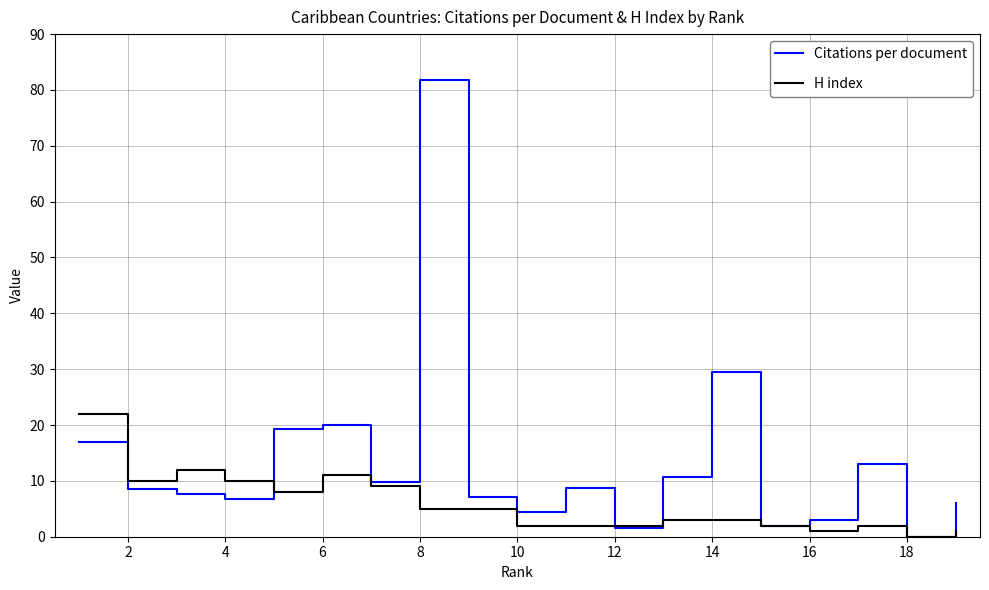

In Citations per document, how many points are higher than both neighbors (excluding endpoints)?

5